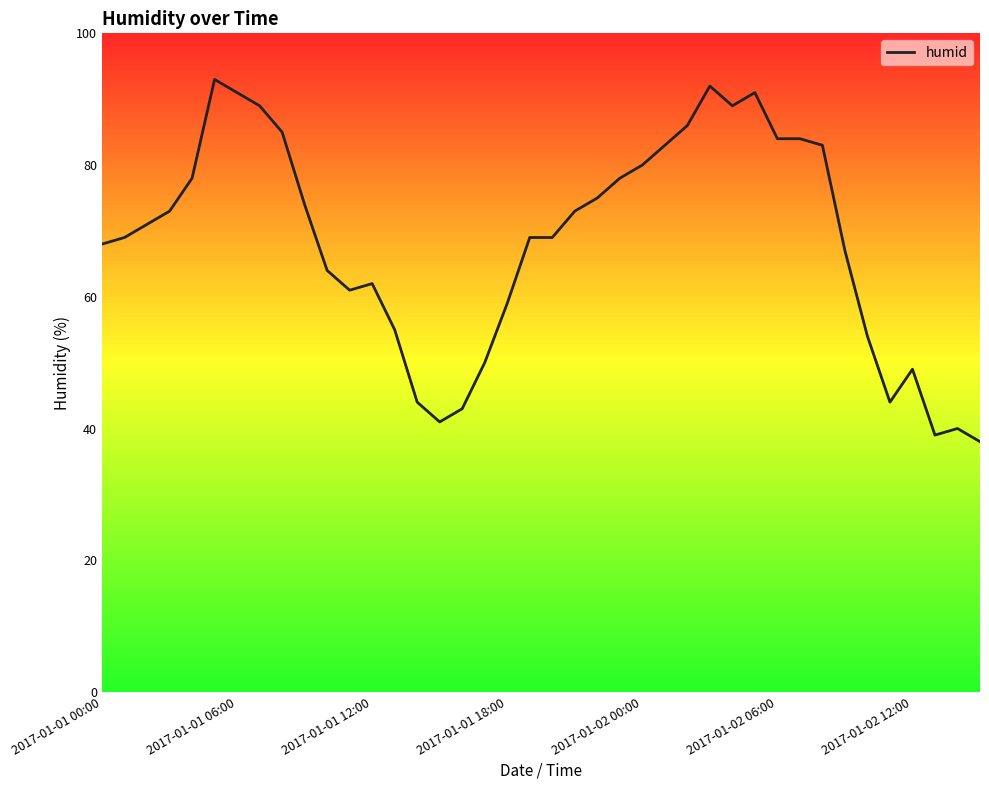

Does the chart display data point markers on the line(s)?

No